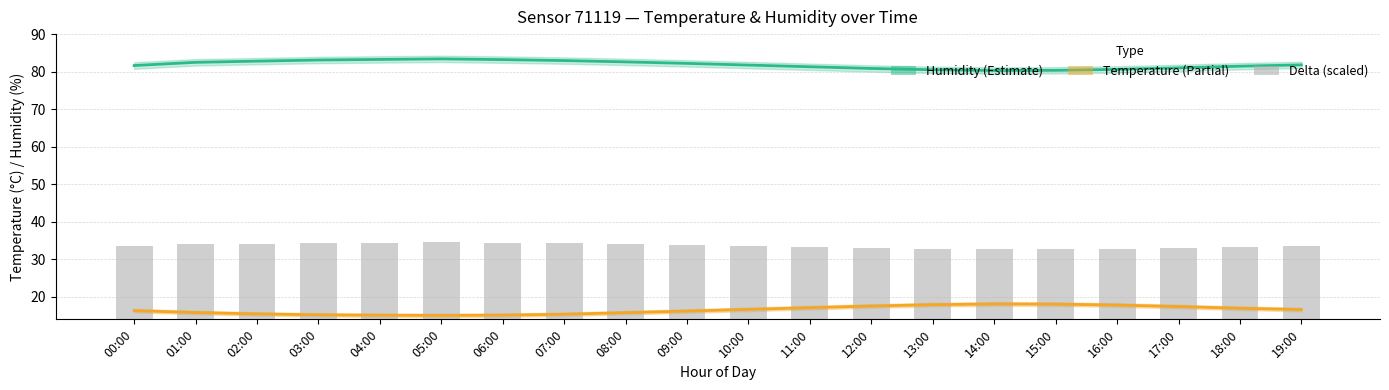

Between 03:00 and 18:00, which series saw the biggest shift?

Temperature